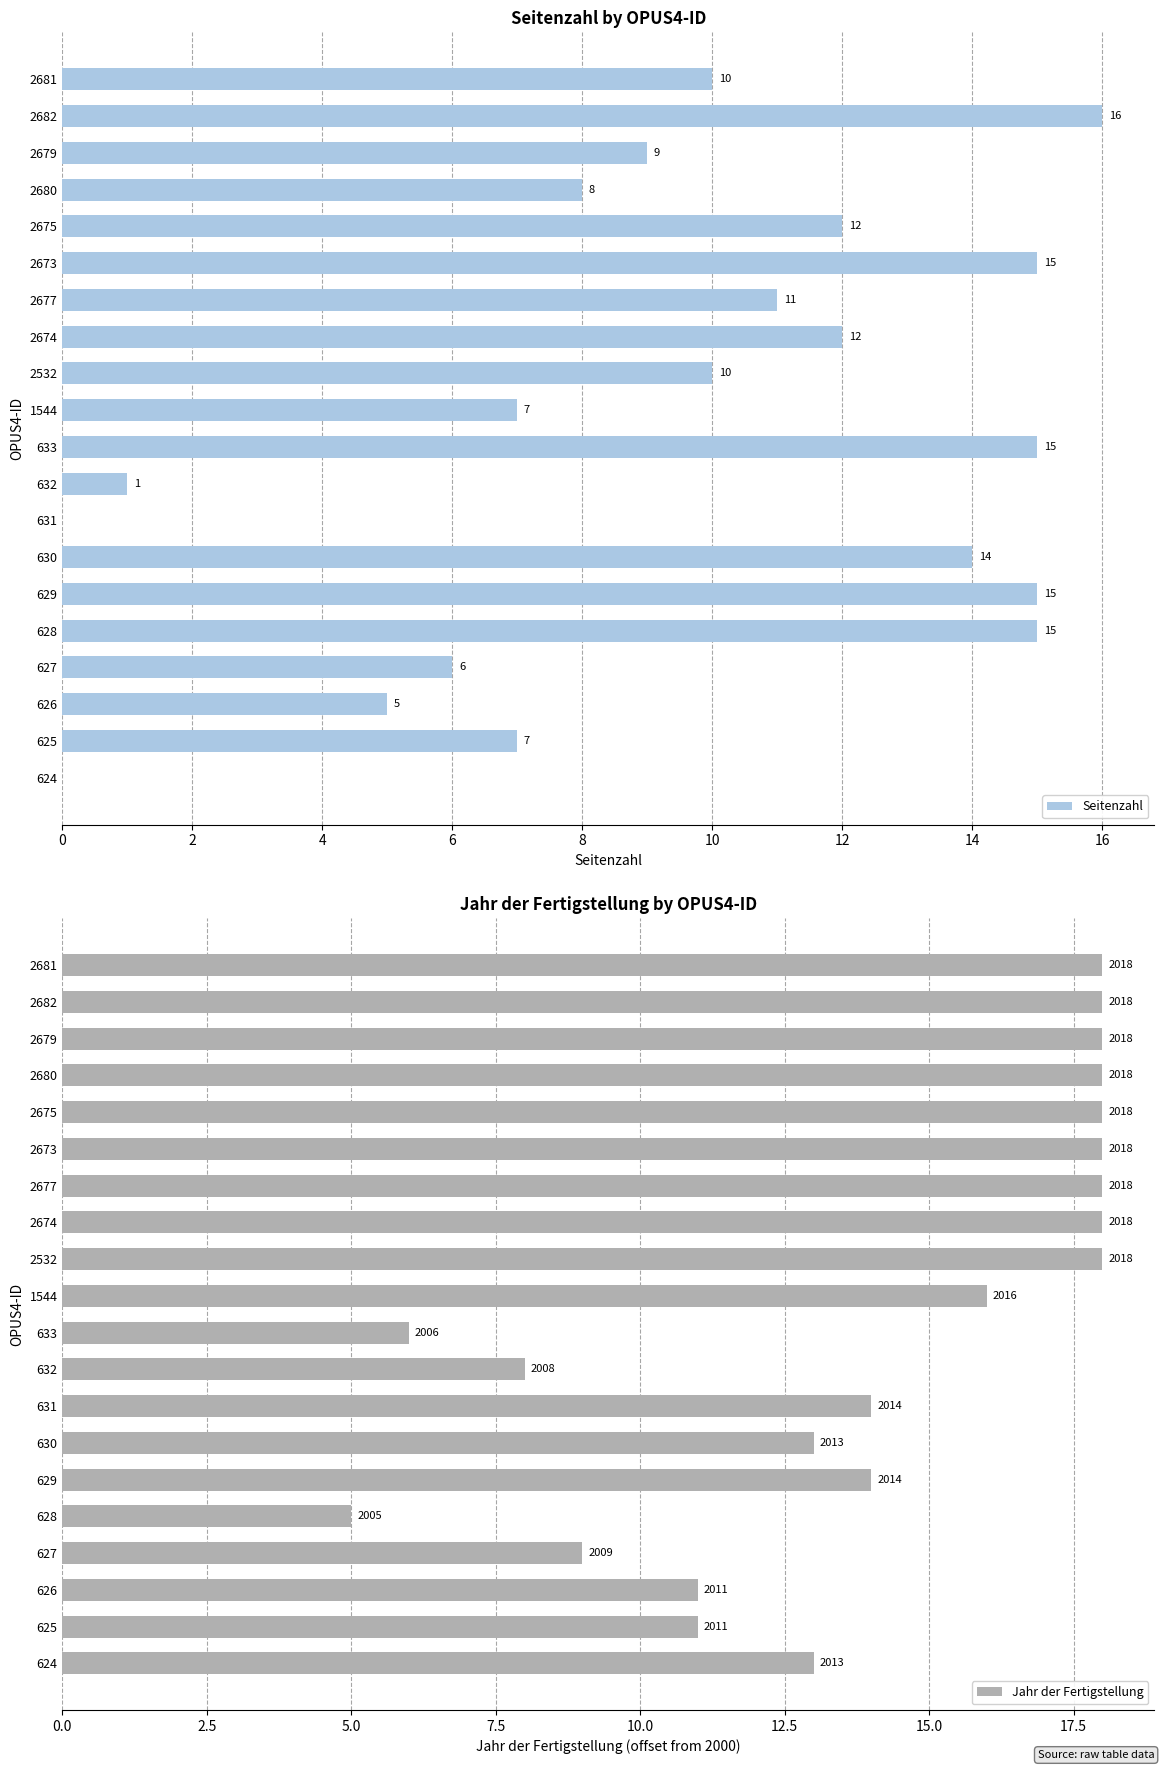

At which label does Seitenzahl reach its peak?

2682